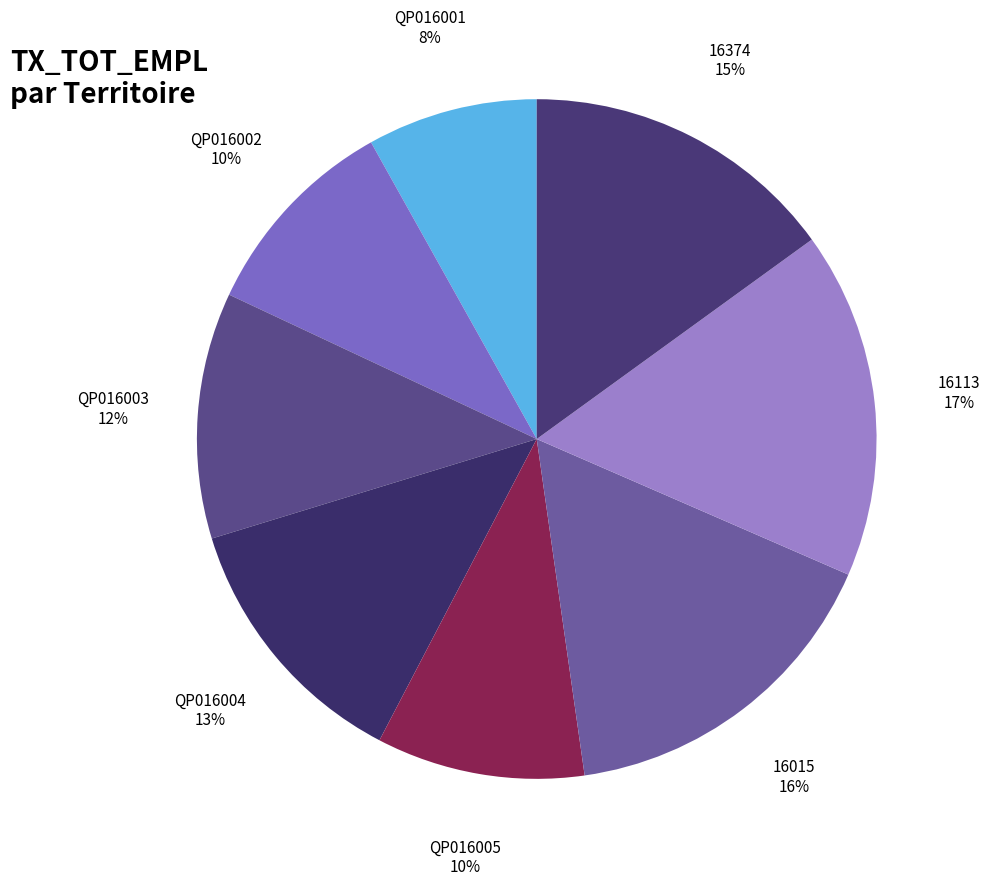

Do QP016004 and QP016003 together represent more than half of the pie?

No